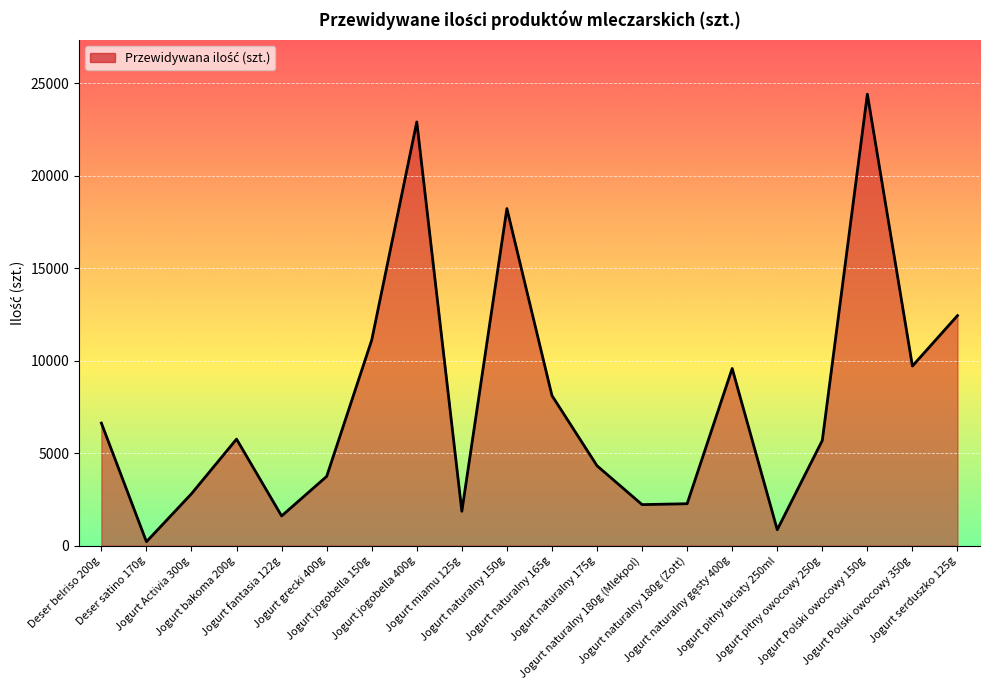

What is the greatest value displayed?

24396